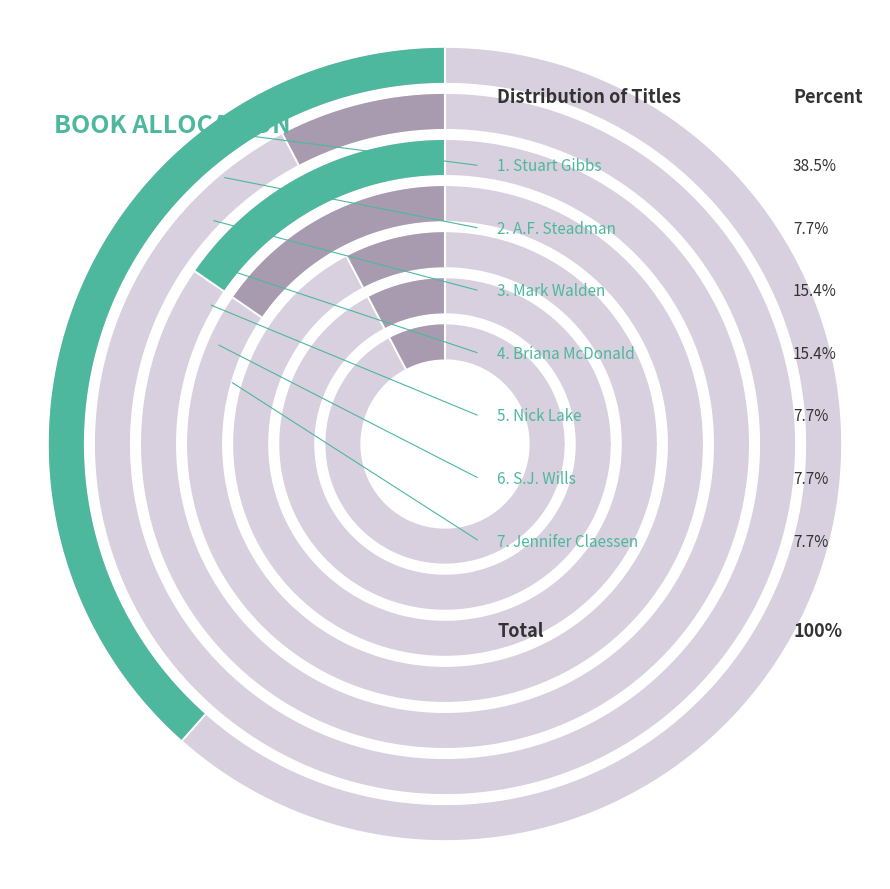

Which has a higher value, S.J. Wills (195566024) or A.F. Steadman (180599708)?

S.J. Wills (195566024)